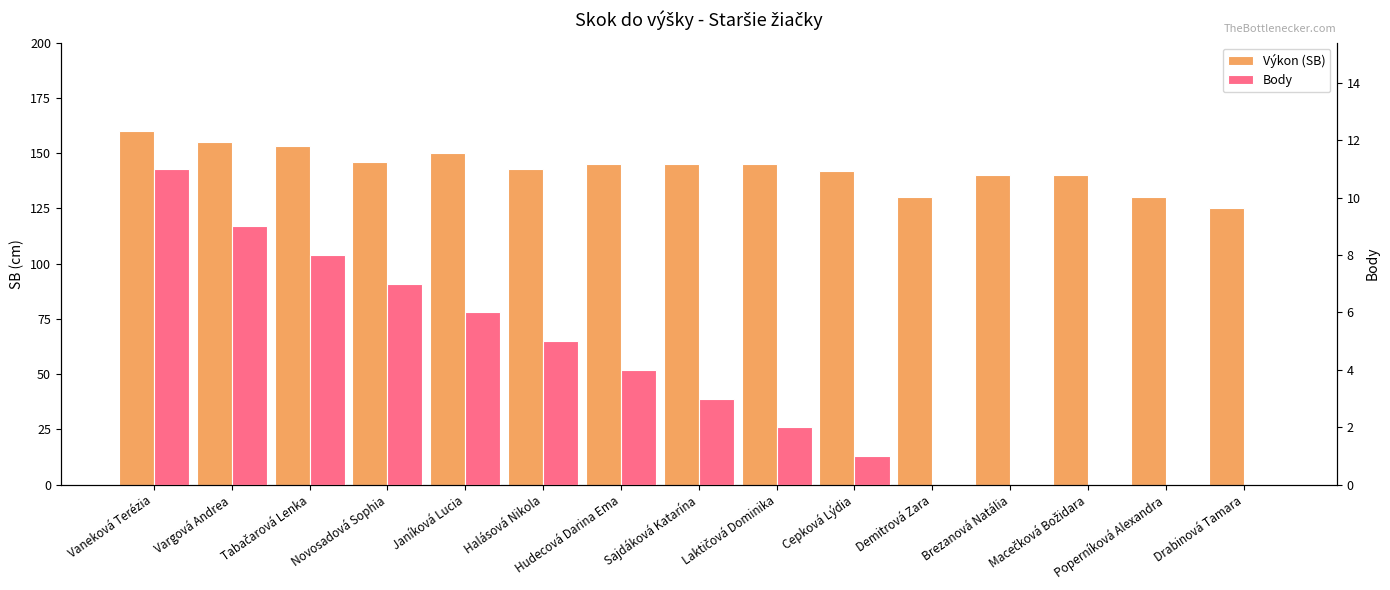

Is the value of Výkon (SB) at Janíková Lucia greater than the value of Body at Drabinová Tamara?

Yes